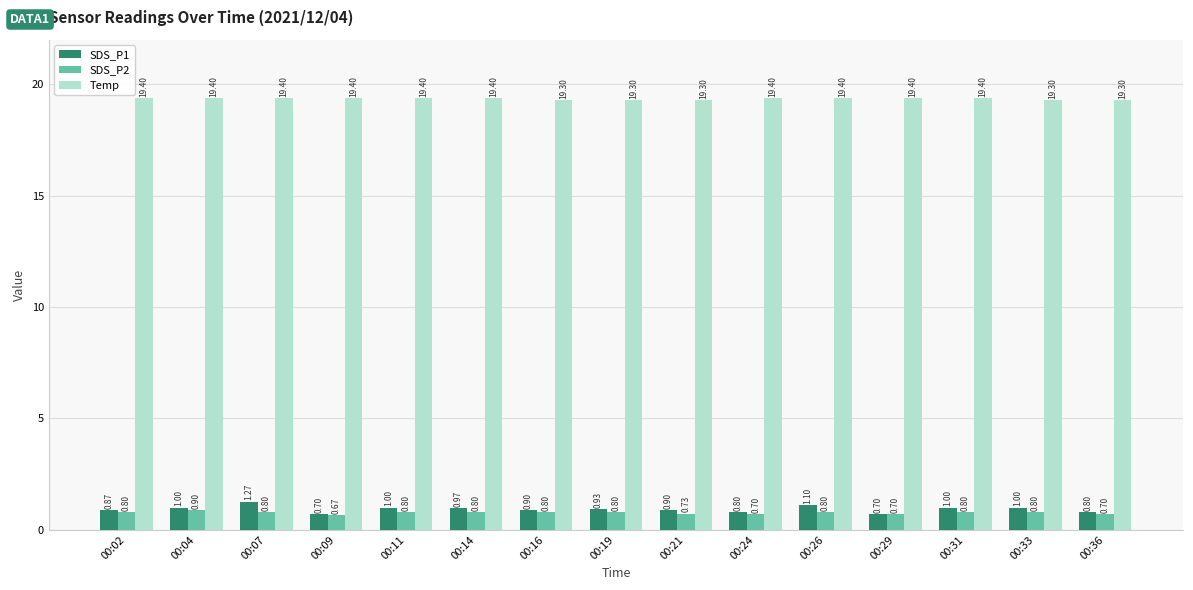

Which series has the widest spread of values?

SDS_P1